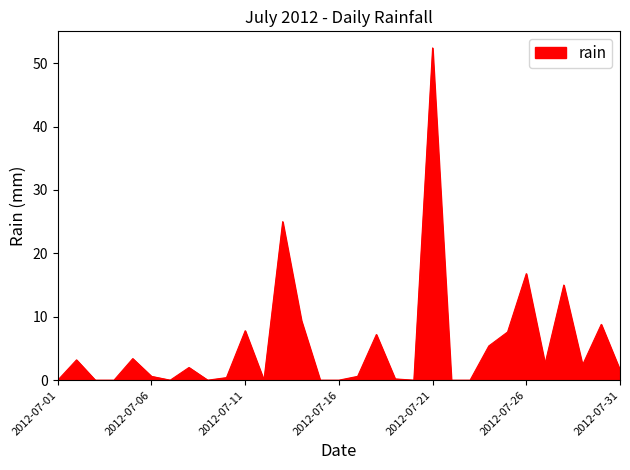

What is the difference between the maximum and minimum values?

52.4